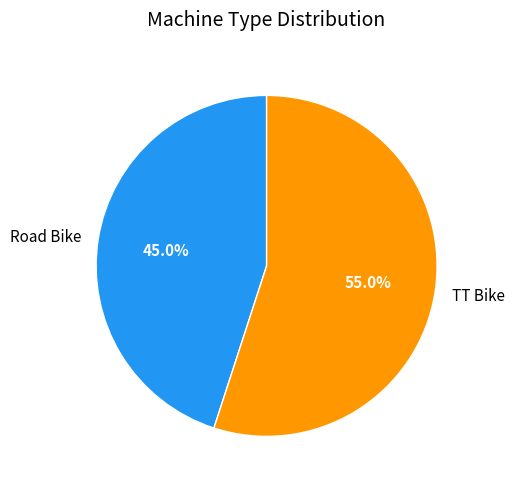

Rank the categories by value from lowest to highest.

Road Bike, TT Bike